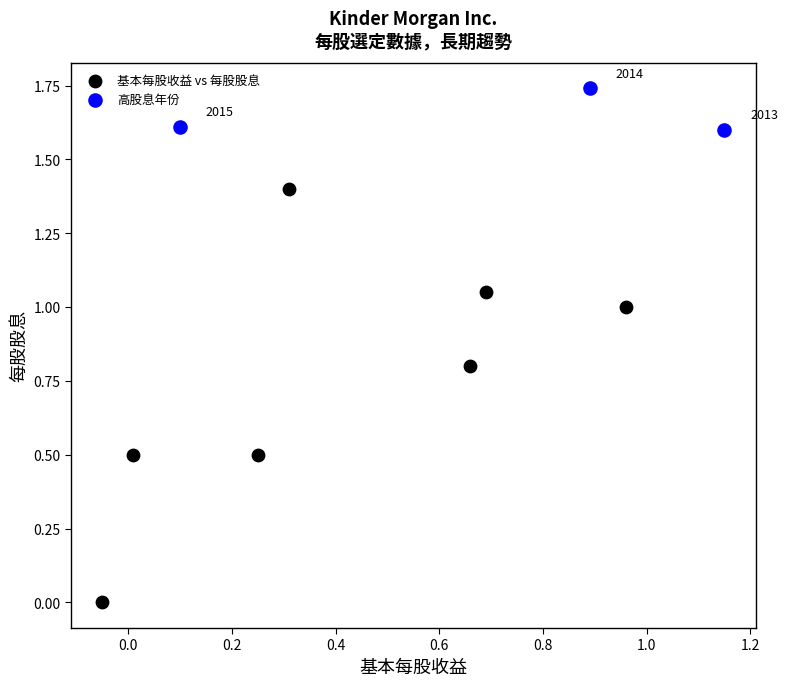

Which series contains the lowest Y value?

基本每股收益 vs 每股股息